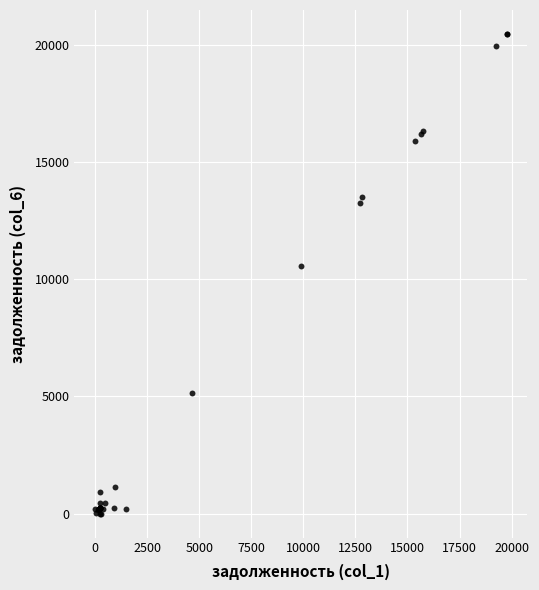

What Y value in the scatter plot is closest to 10233?

10575.1